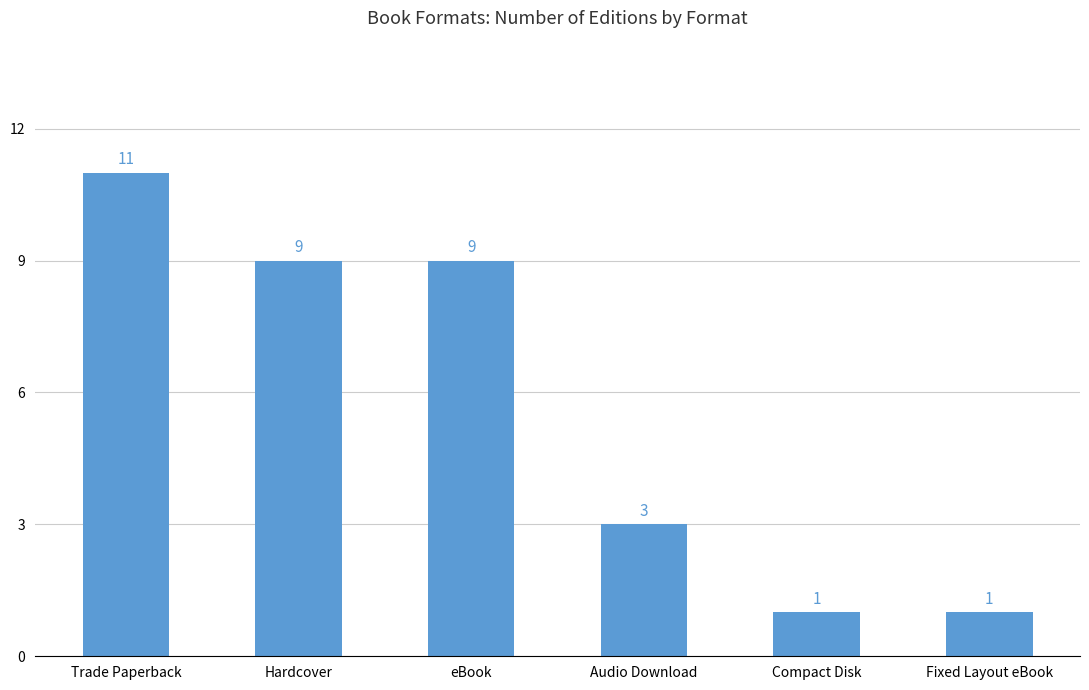

What is the average value?

6